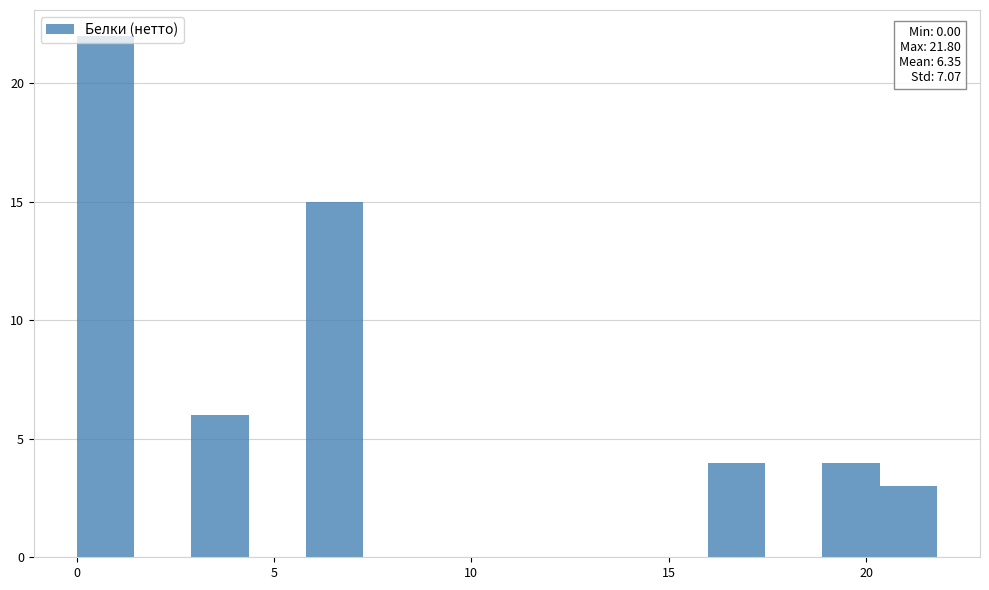

Read against the x-axis, roughly where is the centre of the tallest bar?

0.5